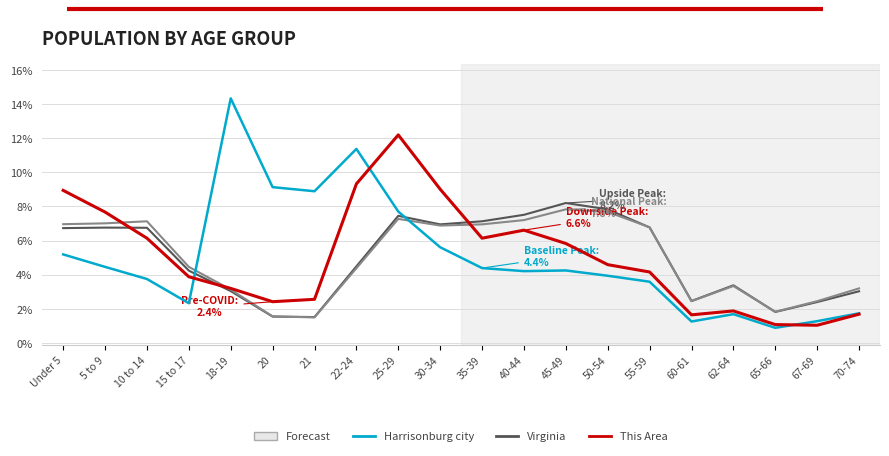

What position from the right is 67-69?

2